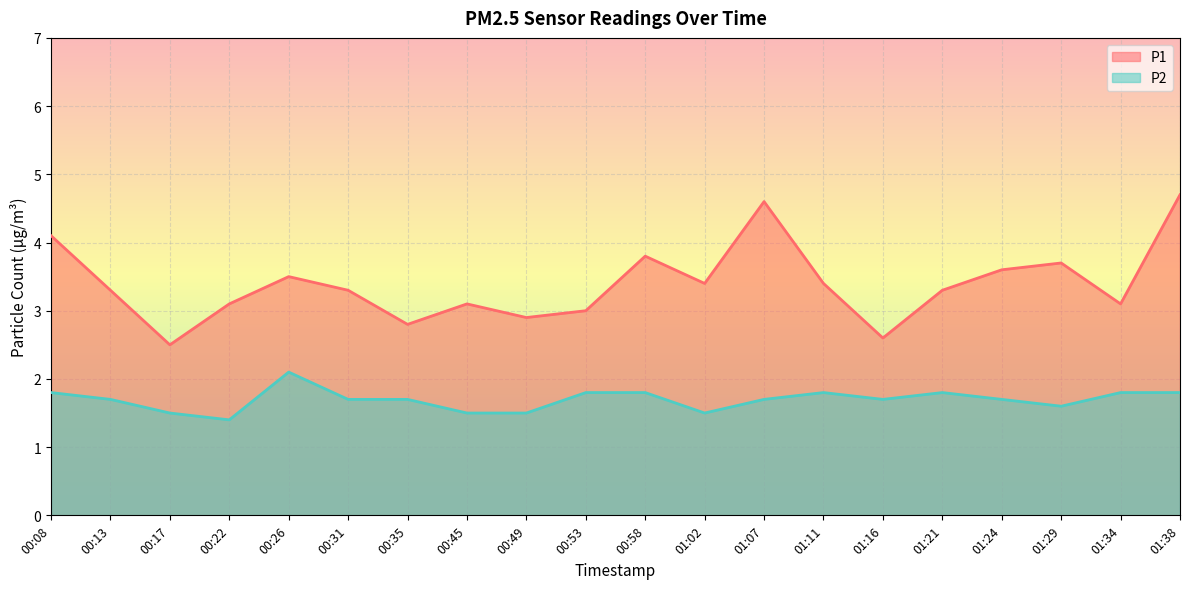

What is the sum of the P1 values at 01:24 and 00:49?

6.5